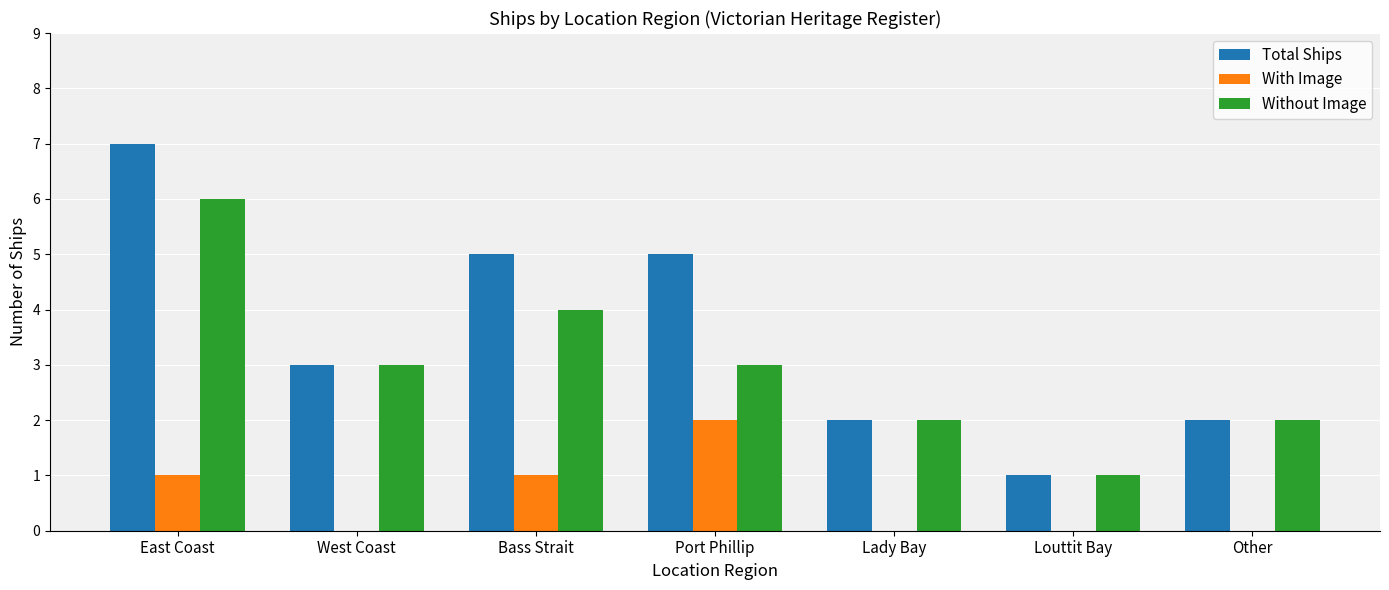

What are all the series names shown in the legend?

Total Ships, With Image, Without Image